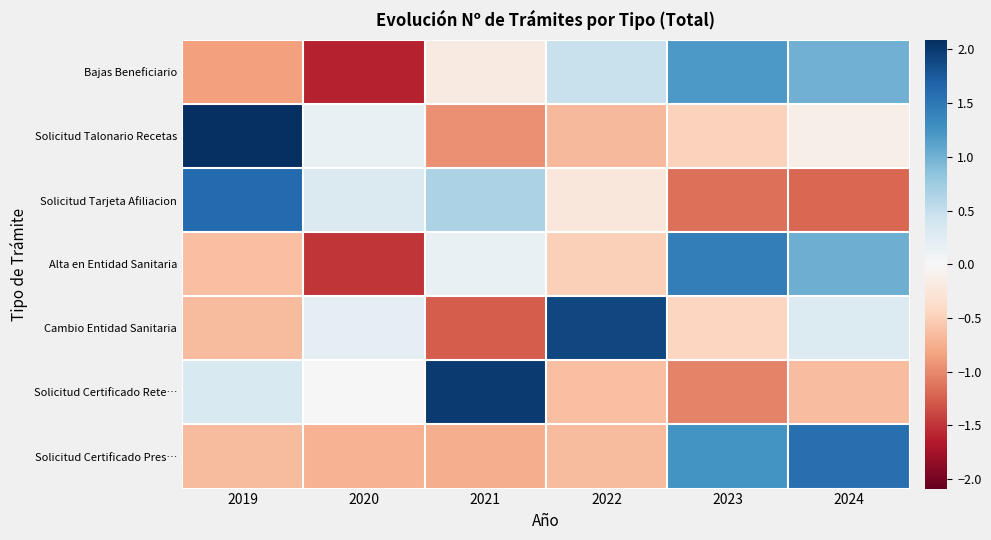

Reading left to right, what are all the values shown in this chart?

Bajas Beneficiario: 2019=-0.9	2020=-1.6	2021=-0.2	2022=0.5	2023=1.2	2024=1.0
Solicitud Talonario Recetas: 2019=2.1	2020=0.1	2021=-1.0	2022=-0.7	2023=-0.5	2024=-0.1
Solicitud Tarjeta Afiliacion: 2019=1.6	2020=0.3	2021=0.7	2022=-0.2	2023=-1.2	2024=-1.2
Alta en Entidad Sanitaria: 2019=-0.6	2020=-1.5	2021=0.2	2022=-0.5	2023=1.4	2024=1.0
Cambio Entidad Sanitaria: 2019=-0.7	2020=0.2	2021=-1.3	2022=1.9	2023=-0.5	2024=0.3
Solicitud Certificado Rete…: 2019=0.3	2020=0.0	2021=2.0	2022=-0.6	2023=-1.0	2024=-0.6
Solicitud Certificado Pres…: 2019=-0.7	2020=-0.7	2021=-0.8	2022=-0.7	2023=1.2	2024=1.6